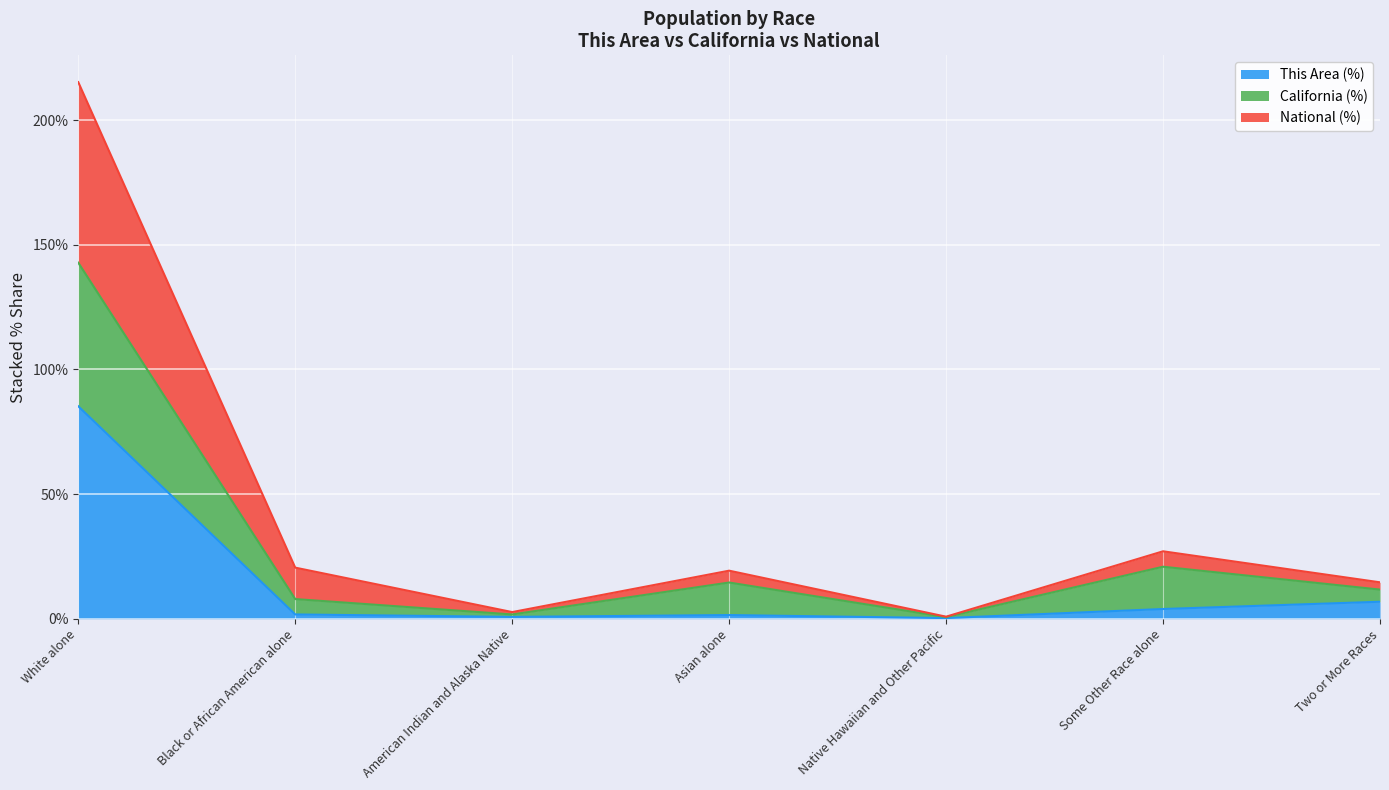

What is the label of the 2nd point from the left?

Black or African American alone